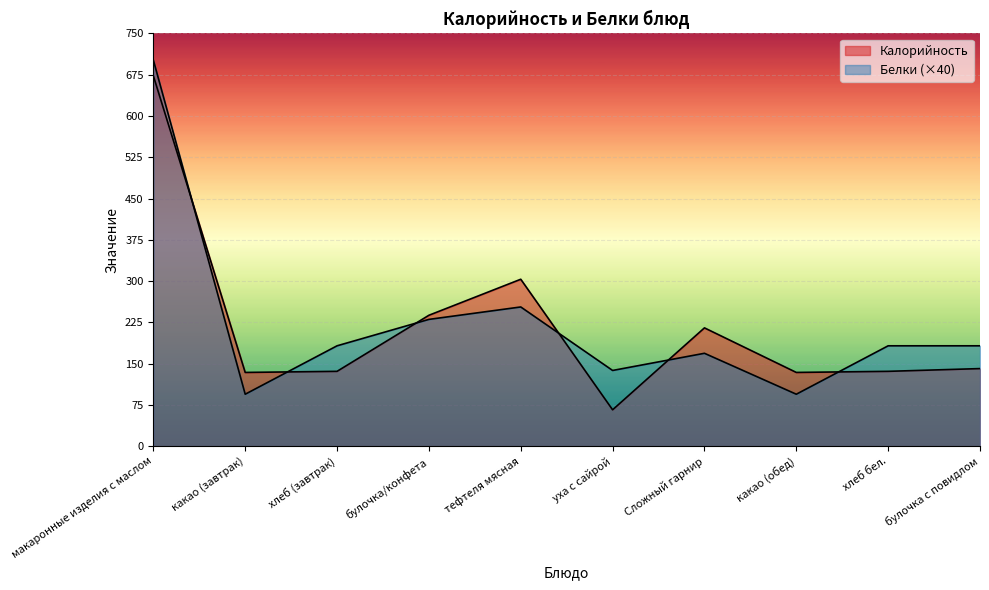

What position from the left is тефтеля мясная?

5